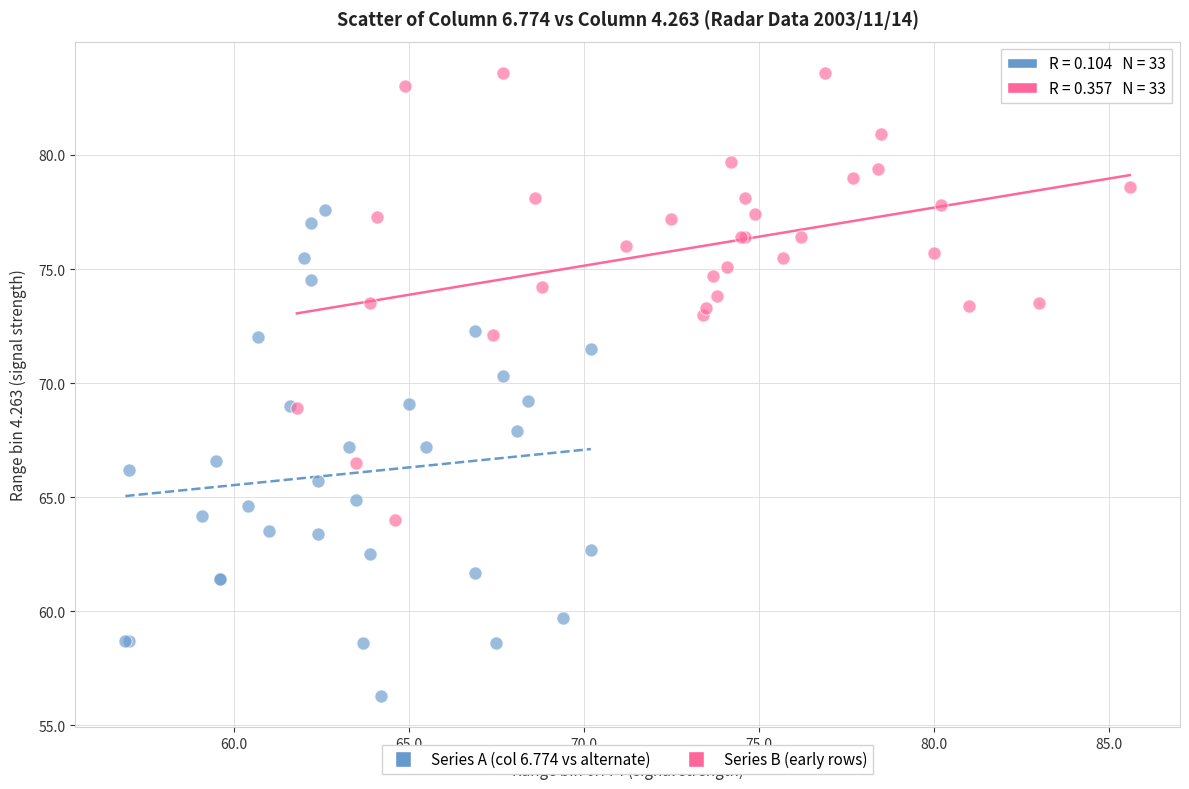

Which series contains the lowest Y value?

Series A (col 6.774 vs alternate)